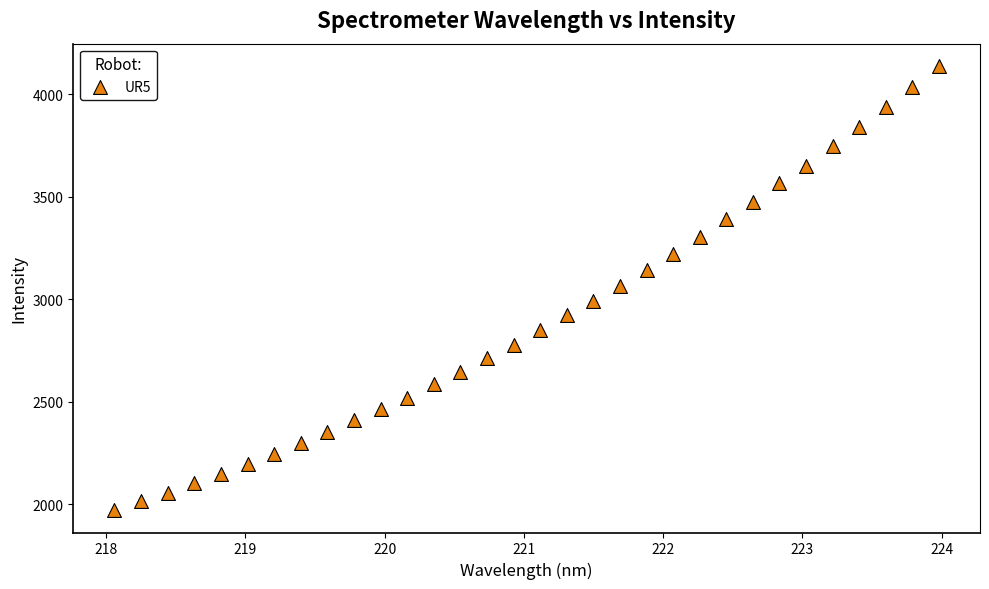

What is the range of X values (max minus min)?

5.9